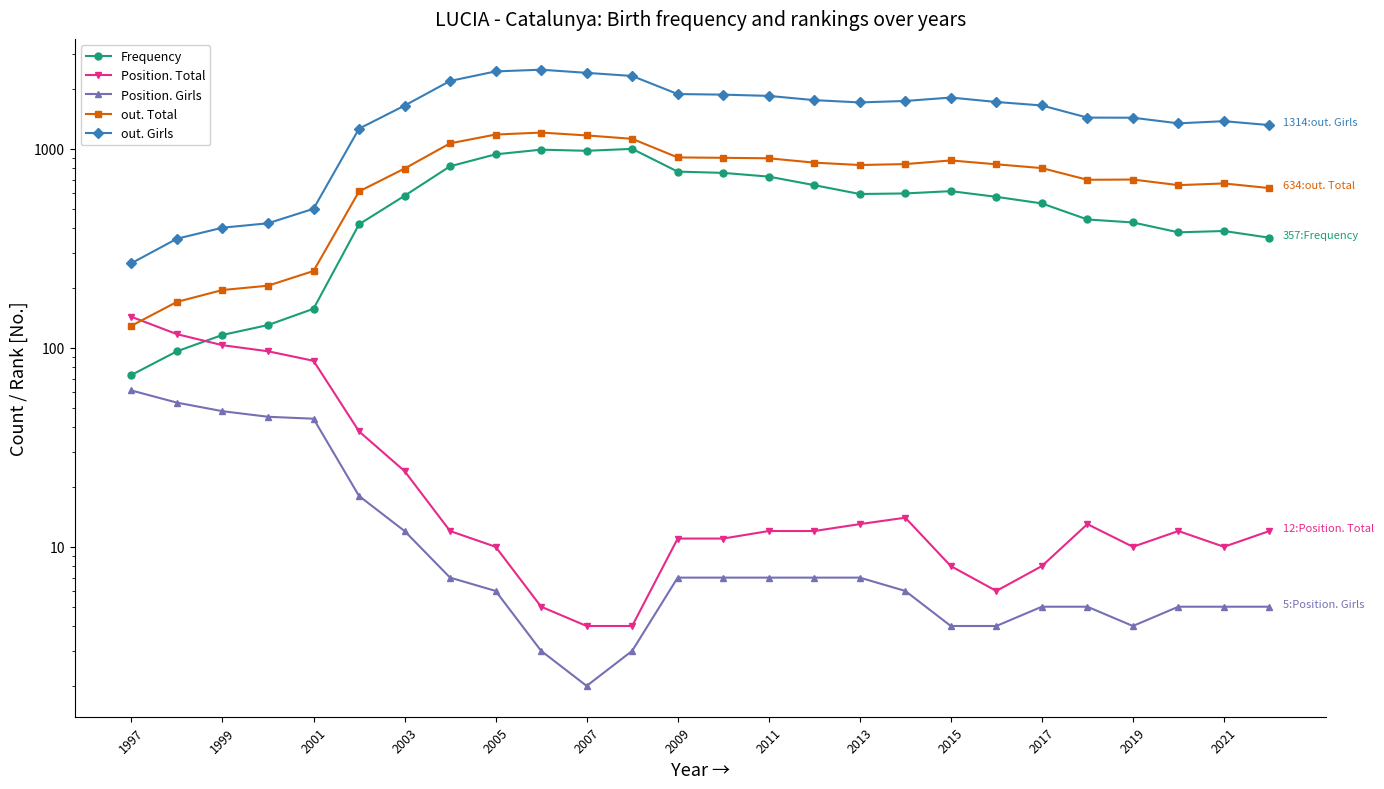

What are all the series names shown in the legend?

Frequency, Position. Total, Position. Girls, out. Total, out. Girls